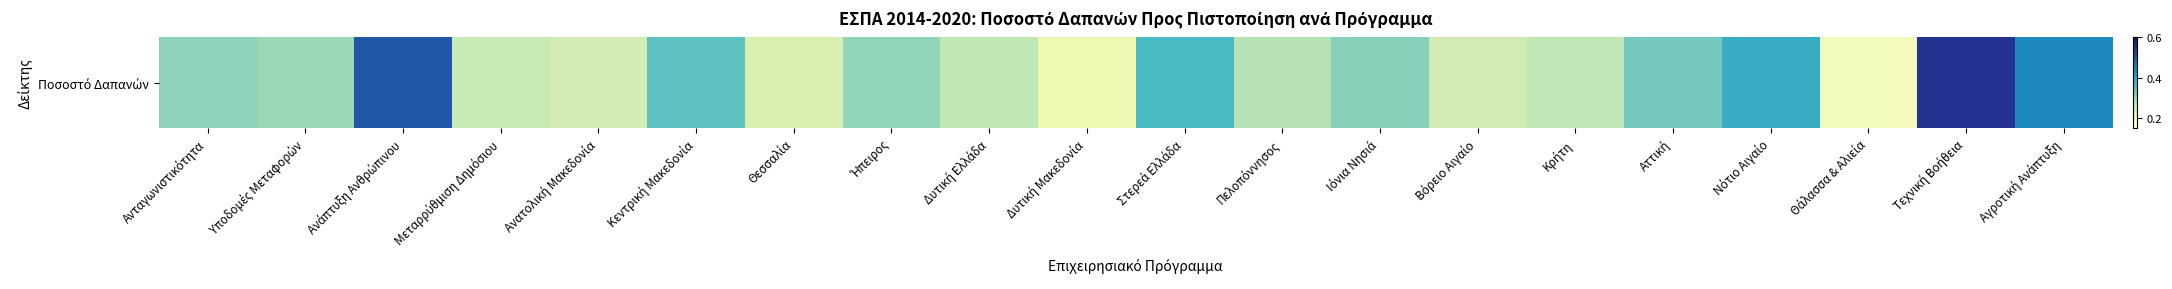

Reading left to right, extract all data points from this chart.

0.3	0.3	0.5	0.3	0.2	0.3	0.2	0.3	0.3	0.2	0.4	0.3	0.3	0.2	0.3	0.3	0.4	0.2	0.5	0.4